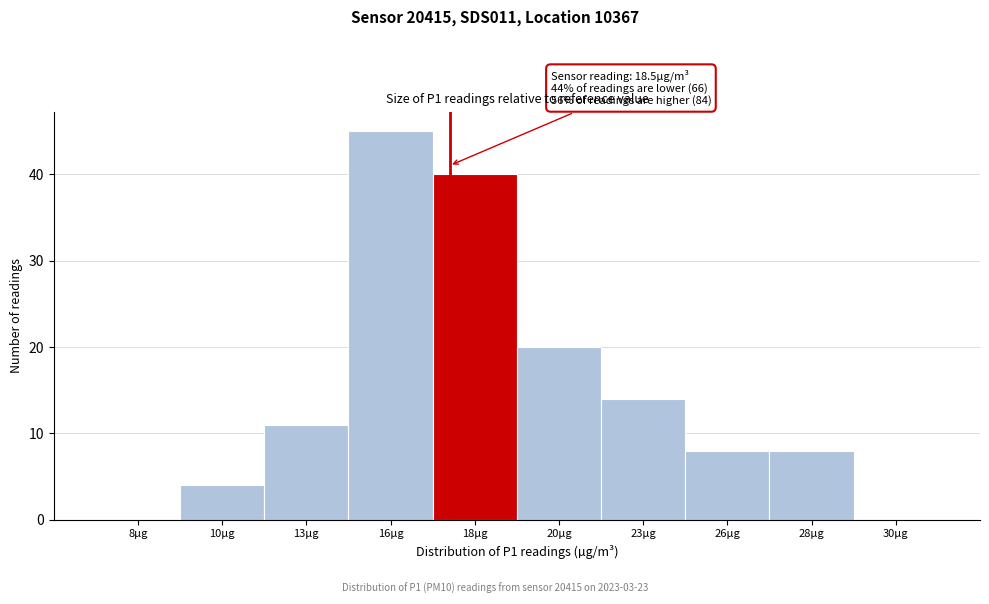

Reading left to right, transcribe all the data shown in this chart.

8µg=0	10µg=4	13µg=11	16µg=45	18µg=40	20µg=20	23µg=14	26µg=8	28µg=8	30µg=0